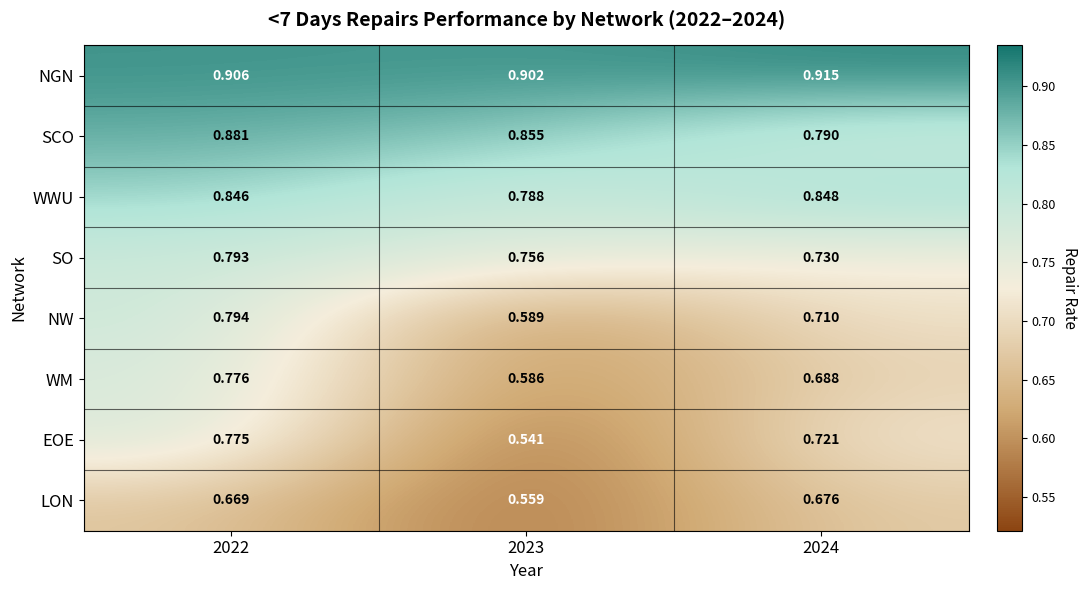

Between 2022 and 2024, which series saw the biggest shift?

SCO